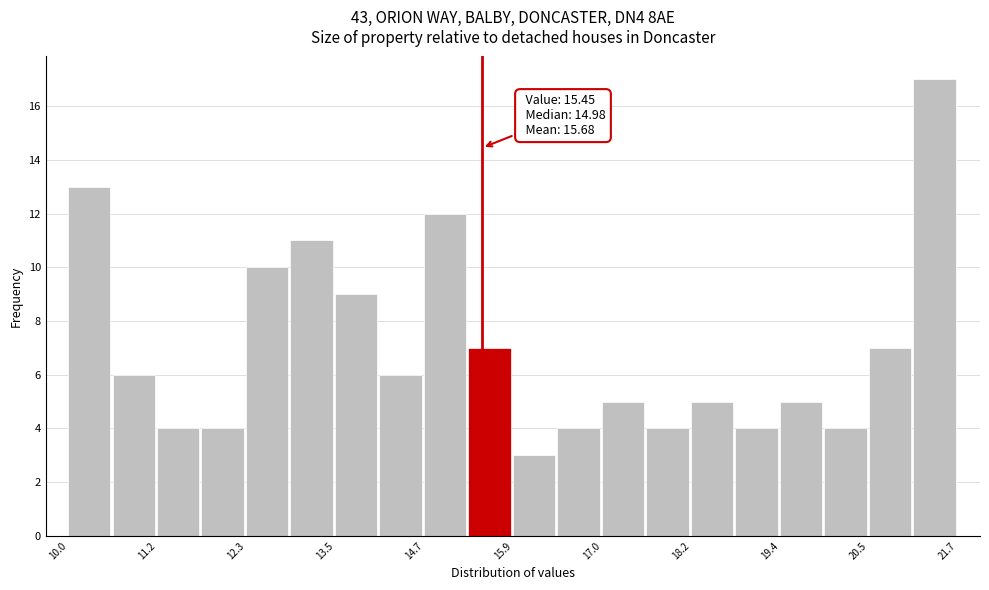

Around what value on the x-axis is the tallest bar? Give the approximate position of its centre, as read against the axis.

21.4